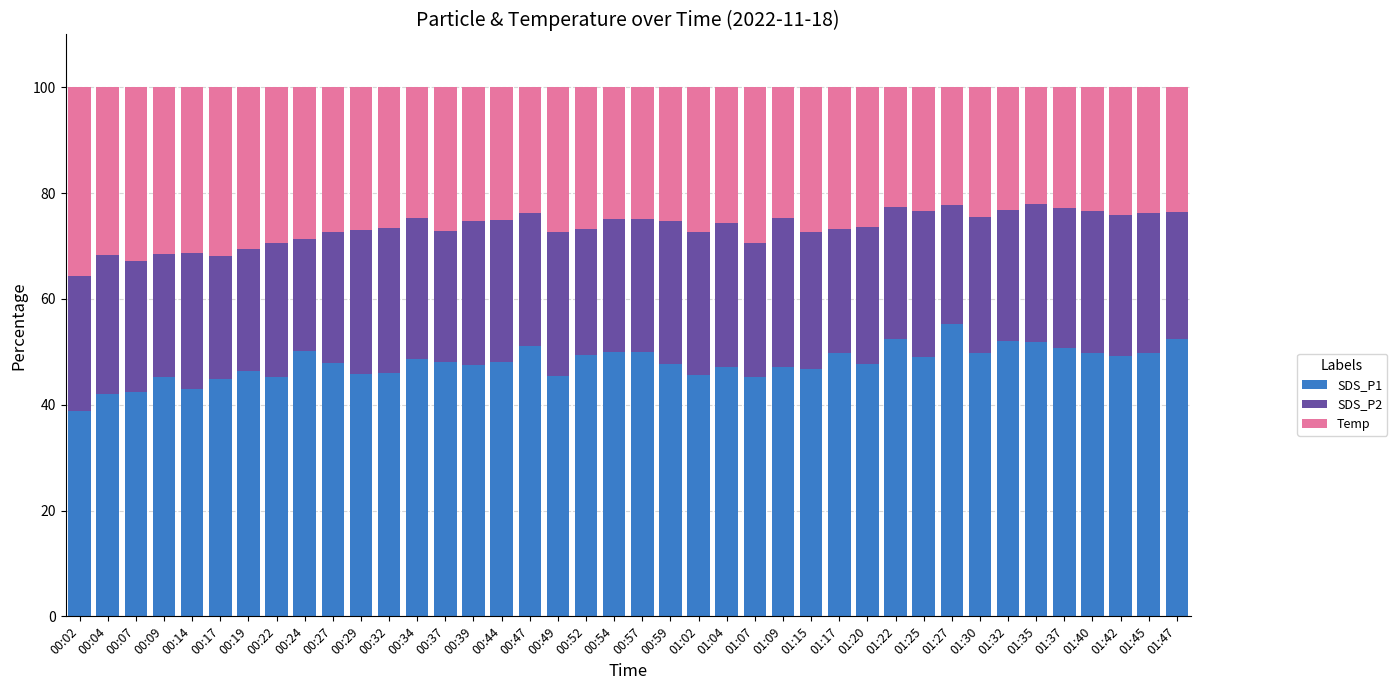

What is the highest value of the SDS_P1 series?

55.3